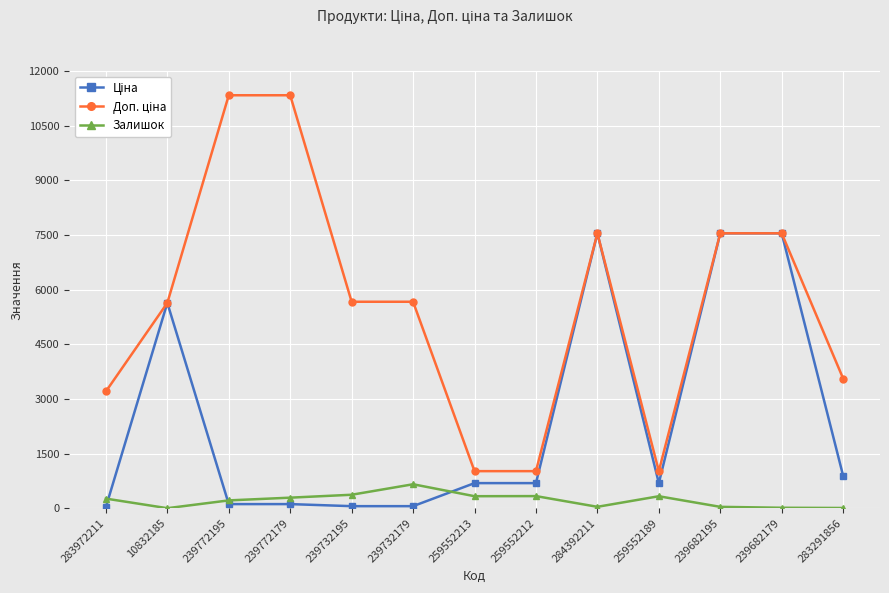

Count the number of data series in this chart.

3